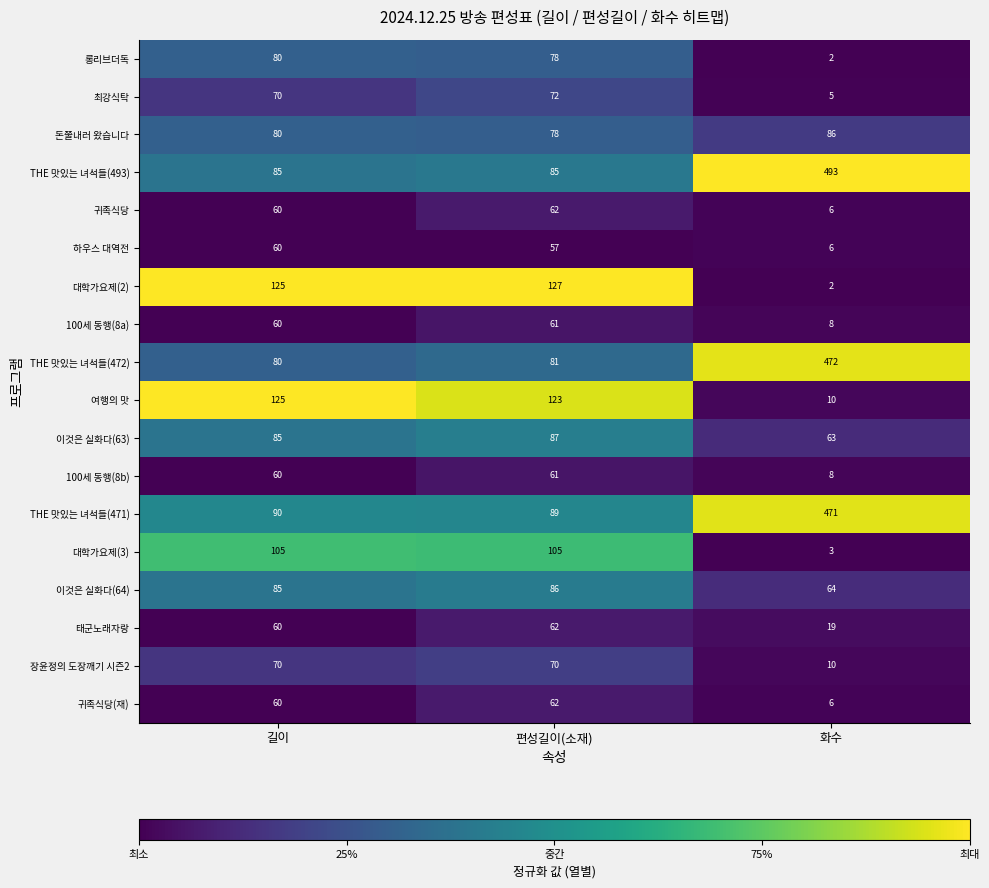

Count the THE 맛있는 녀석들(493) values in the range 85 to 493.

3